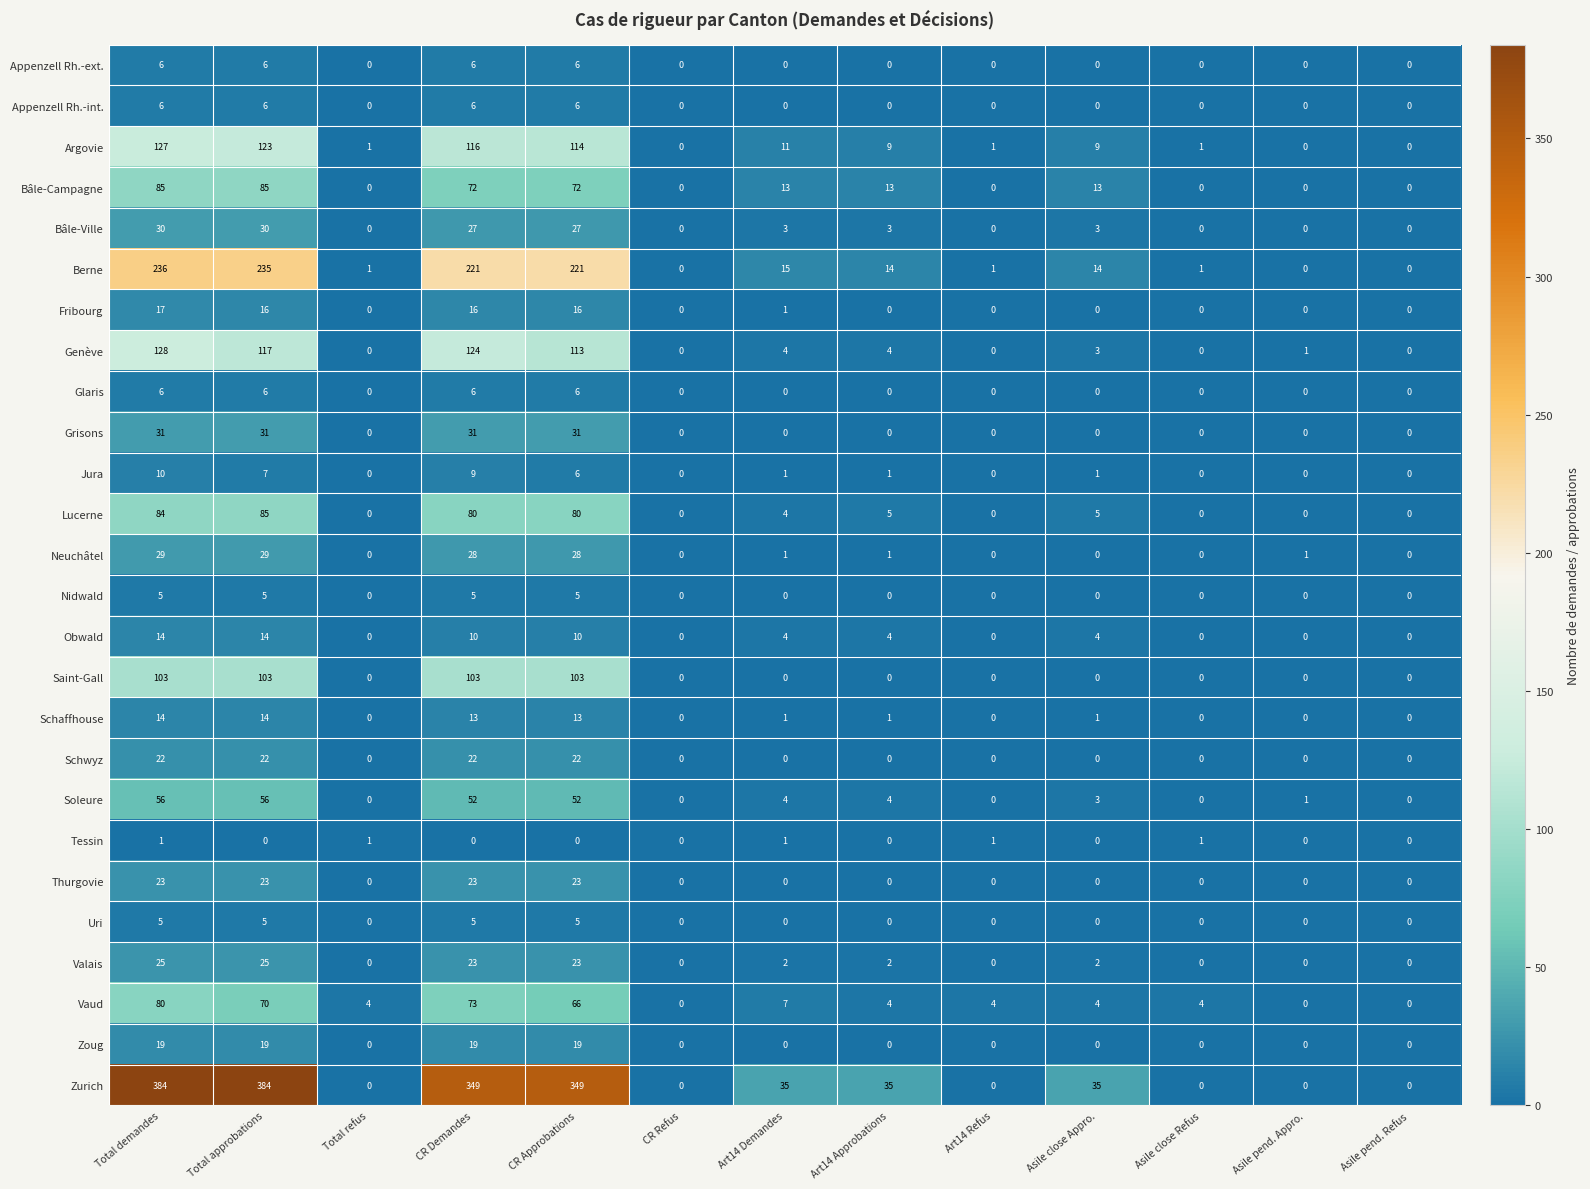

What is the difference between the maximum and second lowest values in the Jura series?

10